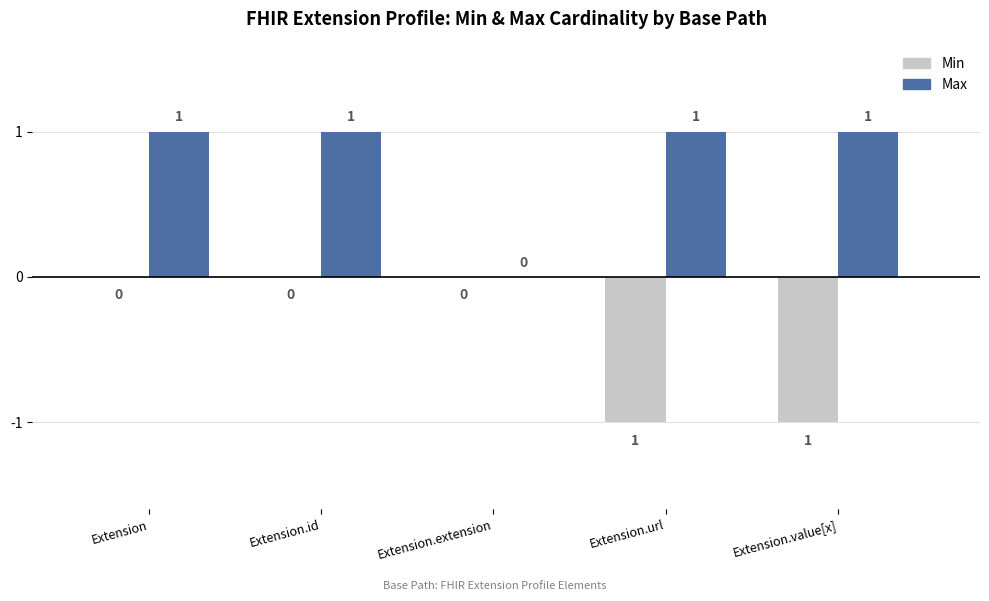

What is the total value across all series at Extension?

1